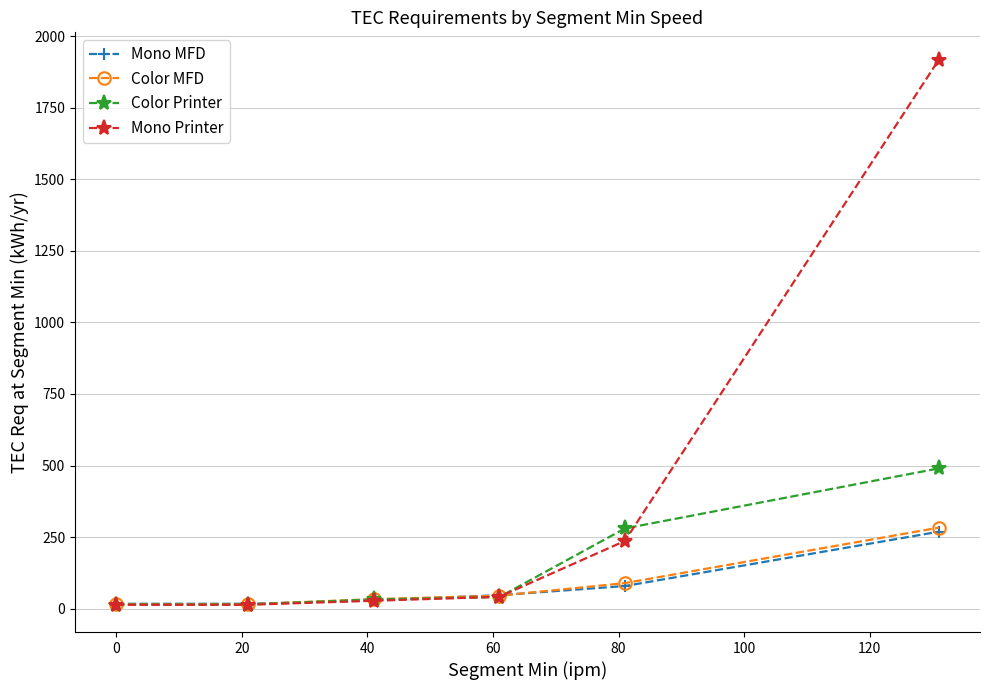

What is the greatest value displayed?

1919.1